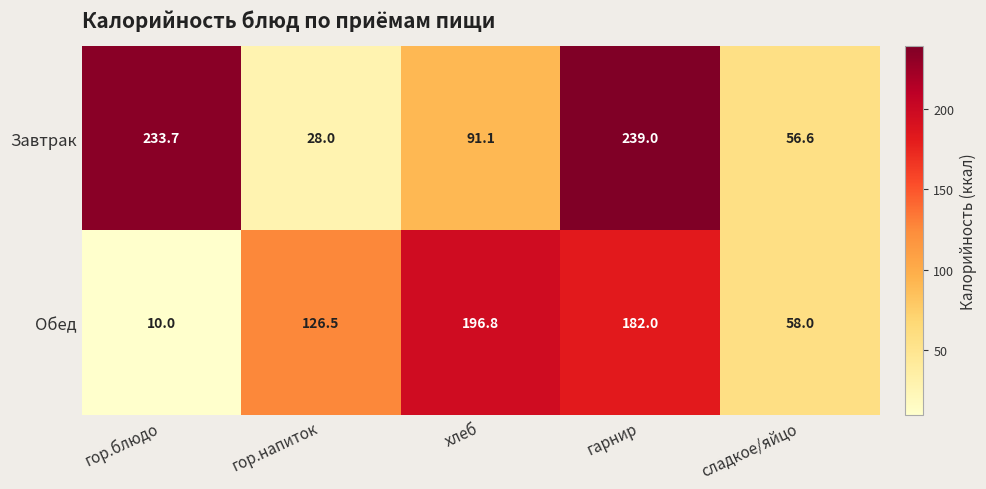

Where is Обед nearest to the value 103?

гор.напиток